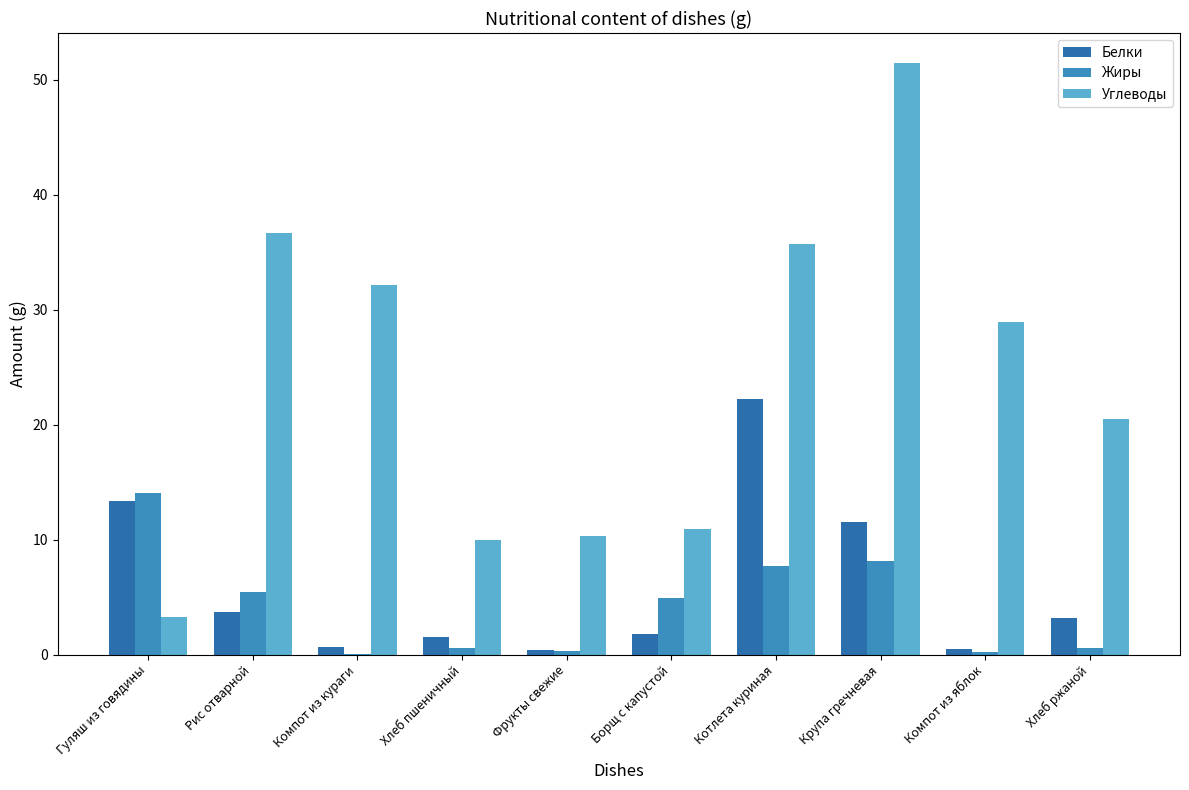

Which series changed the most between Компот из кураги and Хлеб ржаной?

Углеводы